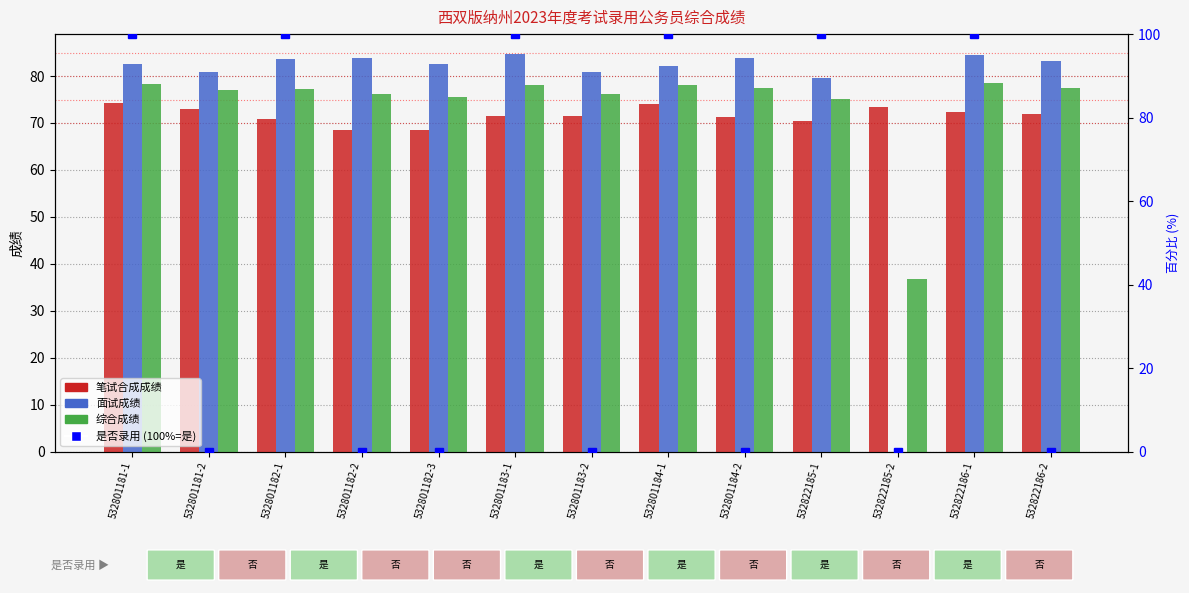

Reading left to right, extract all data points from this chart.

笔试合成成绩: 532801181-1=74.2	532801181-2=73.0	532801182-1=70.8	532801182-2=68.5	532801182-3=68.5	532801183-1=71.5	532801183-2=71.5	532801184-1=74.0	532801184-2=71.2	532822185-1=70.5	532822185-2=73.5	532822186-1=72.2	532822186-2=72.0
面试成绩: 532801181-1=82.5	532801181-2=80.9	532801182-1=83.7	532801182-2=83.8	532801182-3=82.5	532801183-1=84.7	532801183-2=80.9	532801184-1=82.0	532801184-2=83.8	532822185-1=79.5	532822185-2=0.0	532822186-1=84.6	532822186-2=83.1
综合成绩: 532801181-1=78.4	532801181-2=77.0	532801182-1=77.2	532801182-2=76.1	532801182-3=75.5	532801183-1=78.1	532801183-2=76.2	532801184-1=78.0	532801184-2=77.5	532822185-1=75.0	532822185-2=36.8	532822186-1=78.4	532822186-2=77.6
是否录用 (100%=是): 532801181-1=100.0	532801181-2=0.0	532801182-1=100.0	532801182-2=0.0	532801182-3=0.0	532801183-1=100.0	532801183-2=0.0	532801184-1=100.0	532801184-2=0.0	532822185-1=100.0	532822185-2=0.0	532822186-1=100.0	532822186-2=0.0